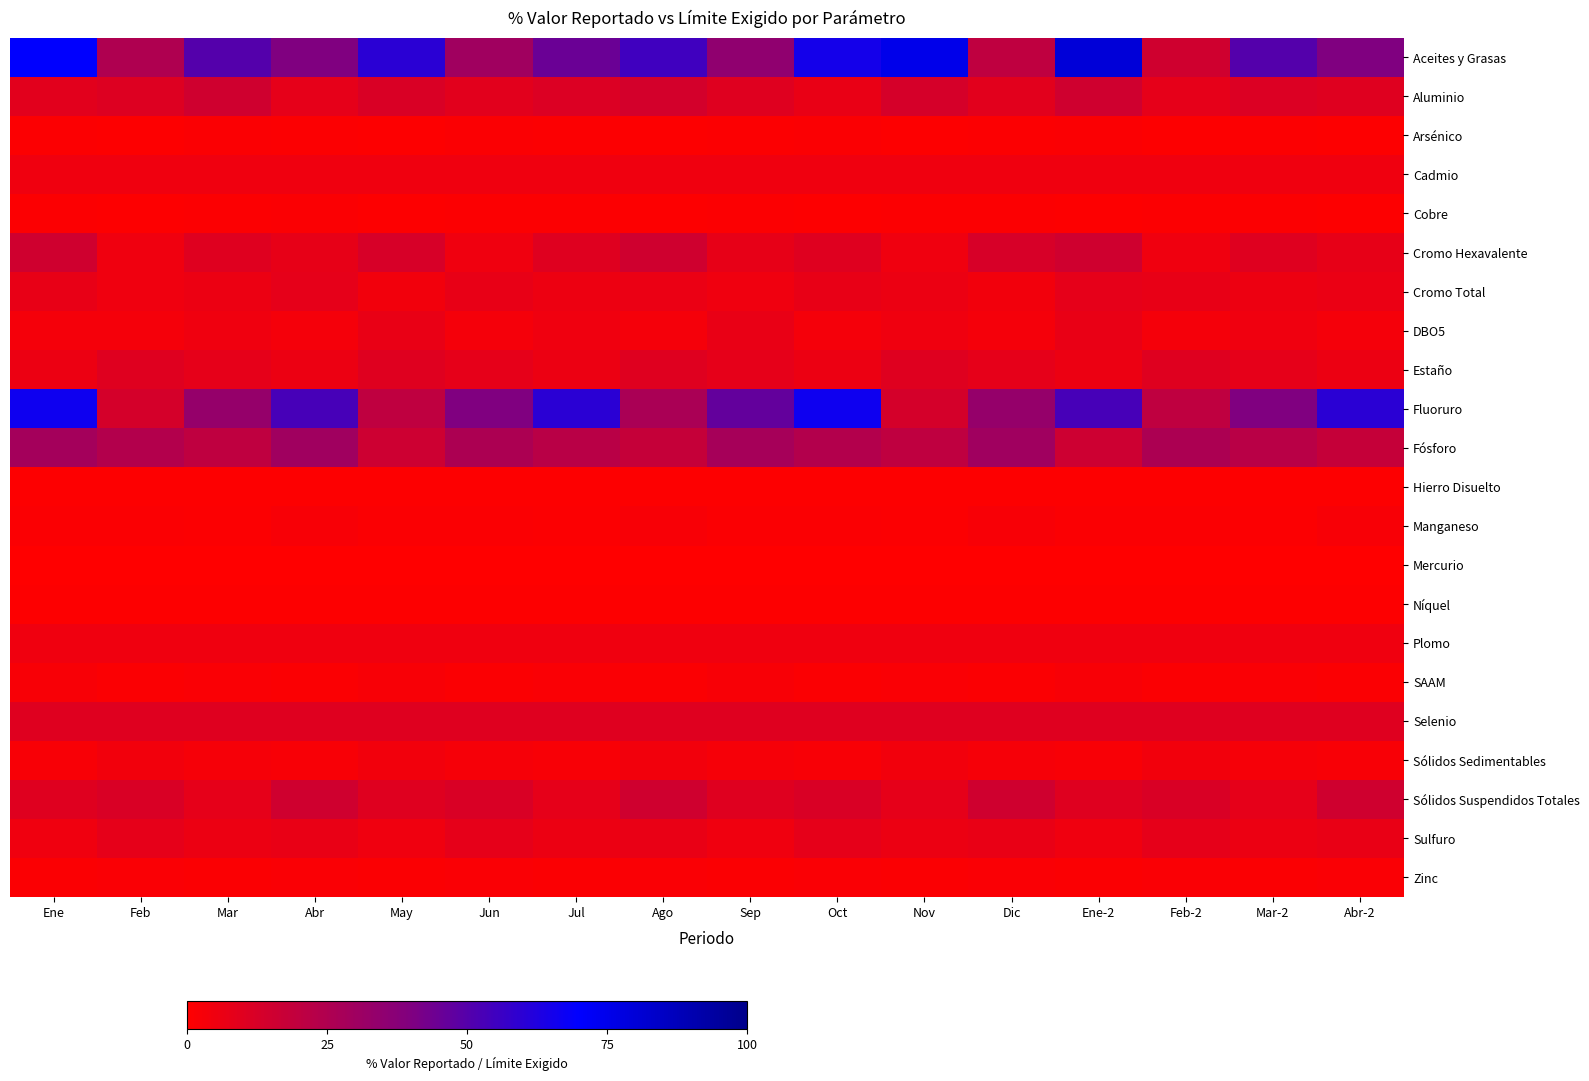

At which category does the chart reach its minimum across all series?

Ene